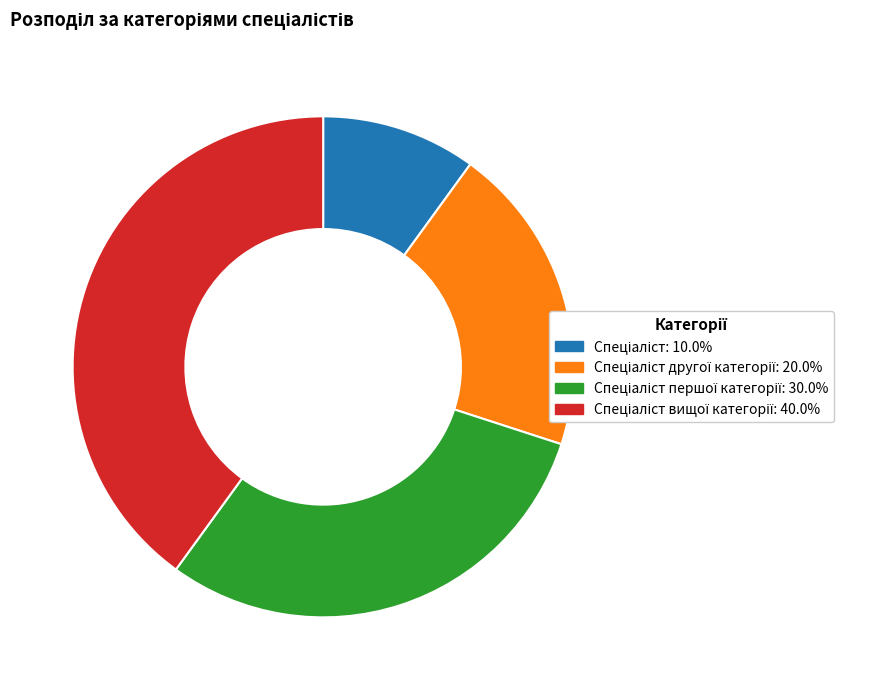

Is there a majority slice in this chart?

No